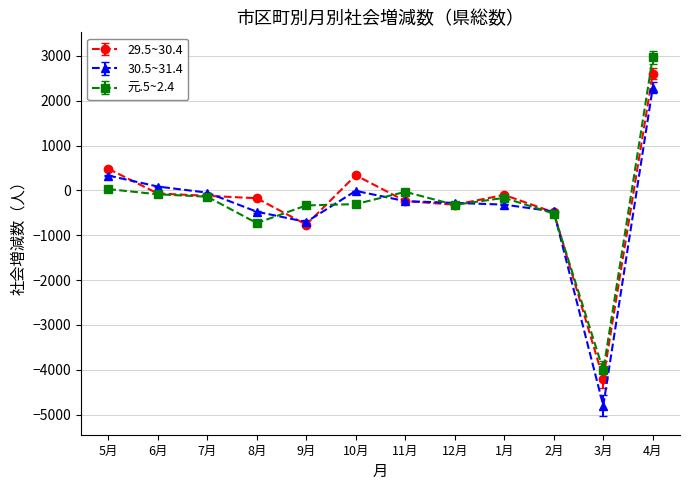

At which category is the sum across all series the highest?

4月